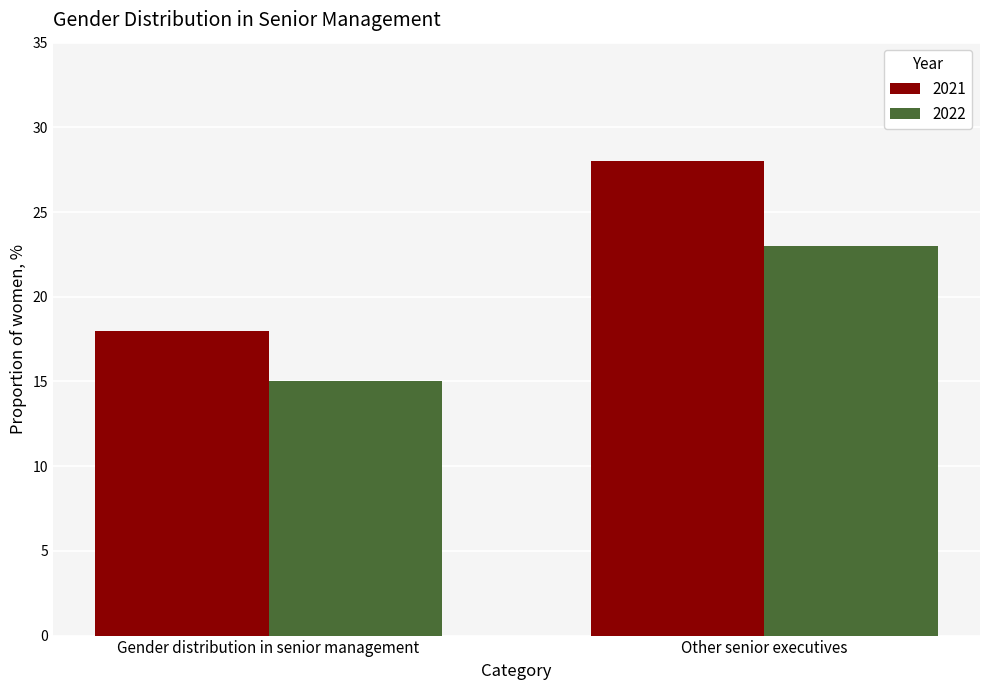

What is the greatest value displayed?

28